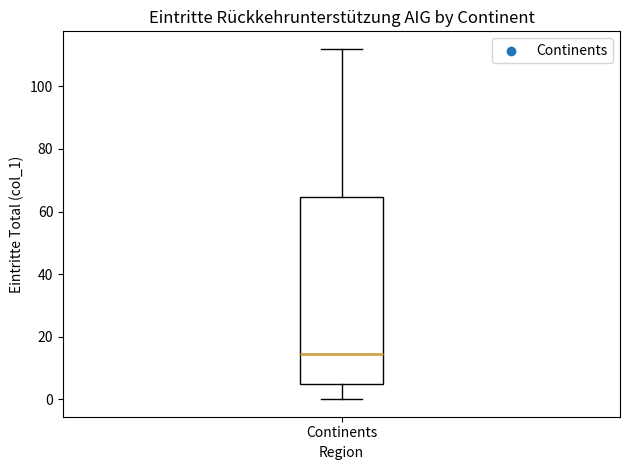

Read this box plot against the y-axis: the position of the median line, the range covered by the box, and the ends of both whiskers. The values are not printed on the chart, so give them approximately, as read against the axis.

median 14, box 4 to 64, whiskers 0 to 112